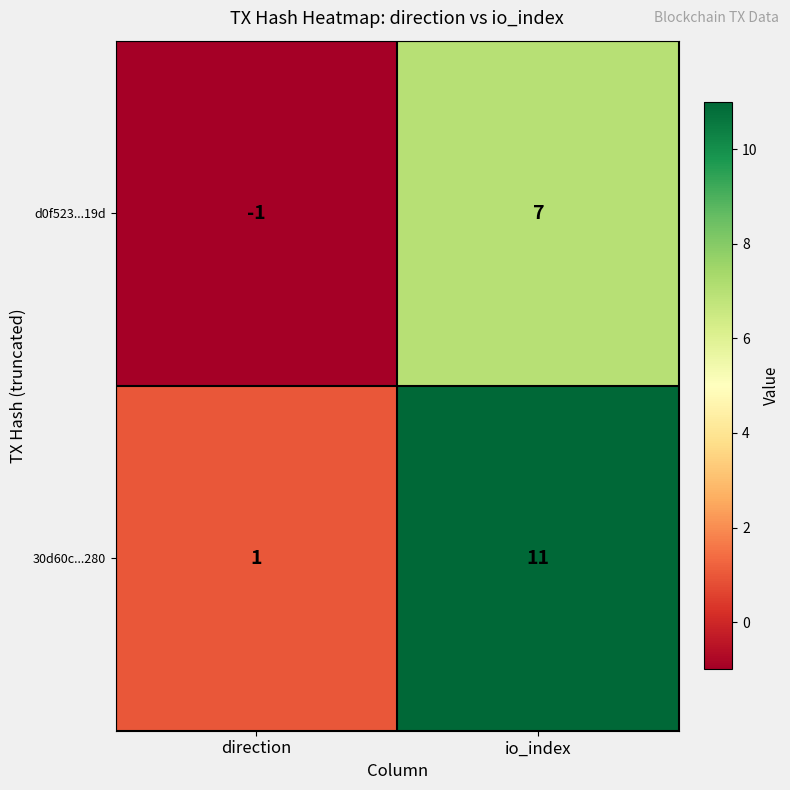

Which series has the largest total across all categories?

30d60c...280